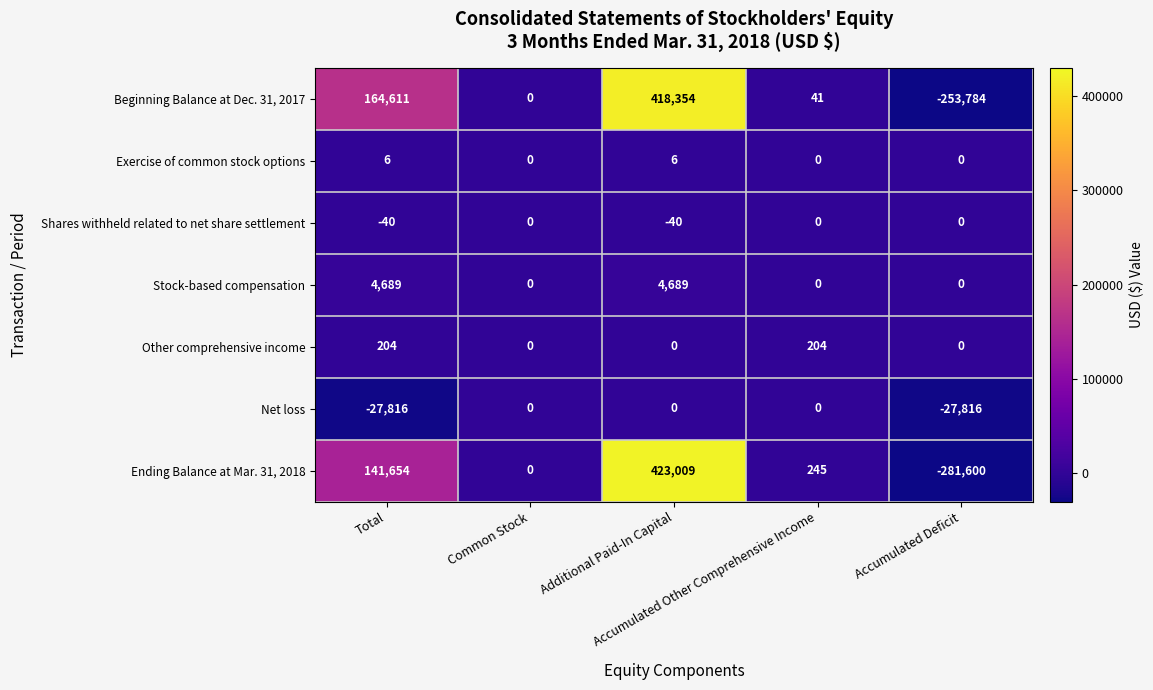

What is the smallest value displayed?

-281600